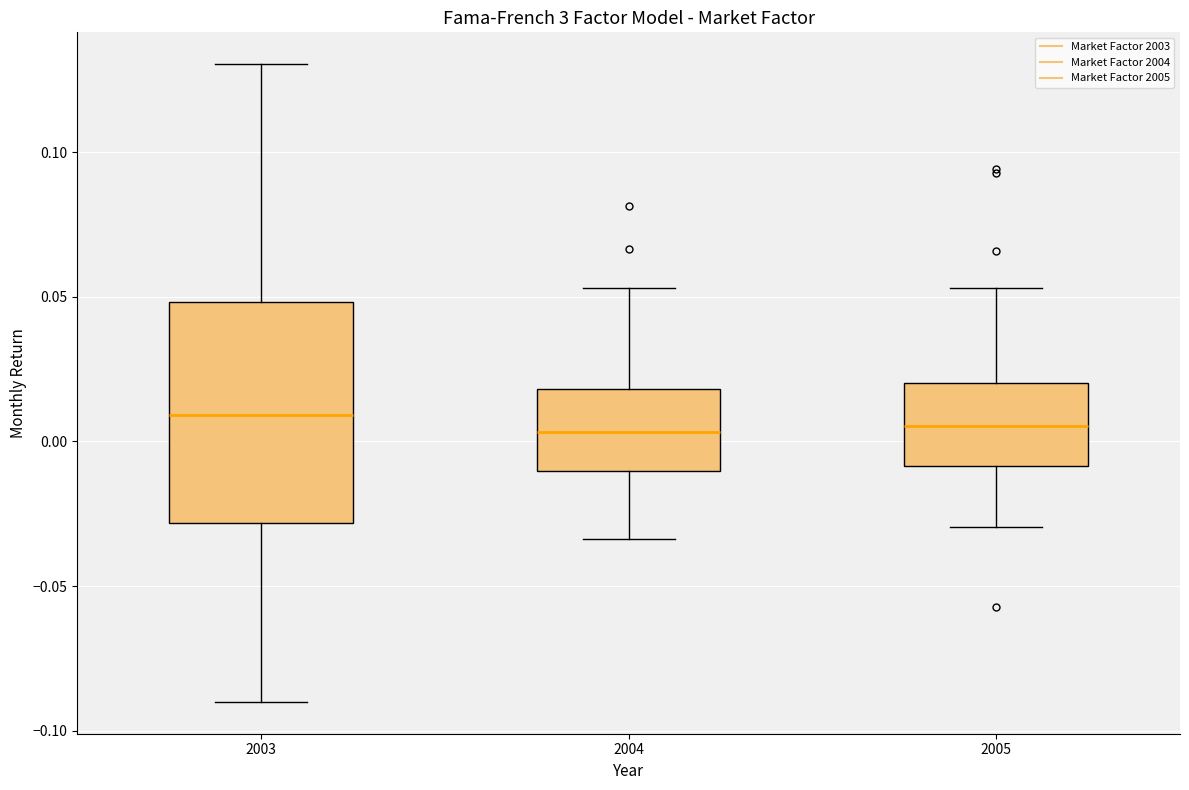

Reading left to right, transcribe this box plot: for each box, give where its median line is, the range the box spans, and where its two whiskers end, as read against the y-axis. The values are not printed on the chart, so give them approximately, as read against the axis.

2003: median 0.010, box -0.030 to 0.050, whiskers -0.090 to 0.130
2004: median 0.005, box -0.010 to 0.020, whiskers -0.035 to 0.055
2005: median 0.005, box -0.010 to 0.020, whiskers -0.030 to 0.055